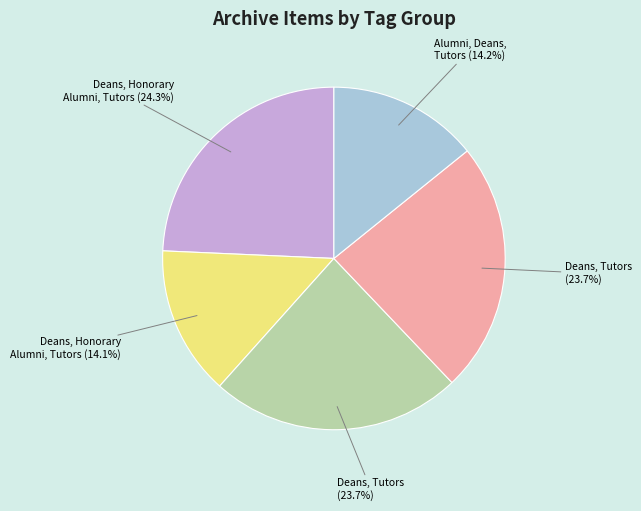

Is there any slice that represents more than half of the pie?

No